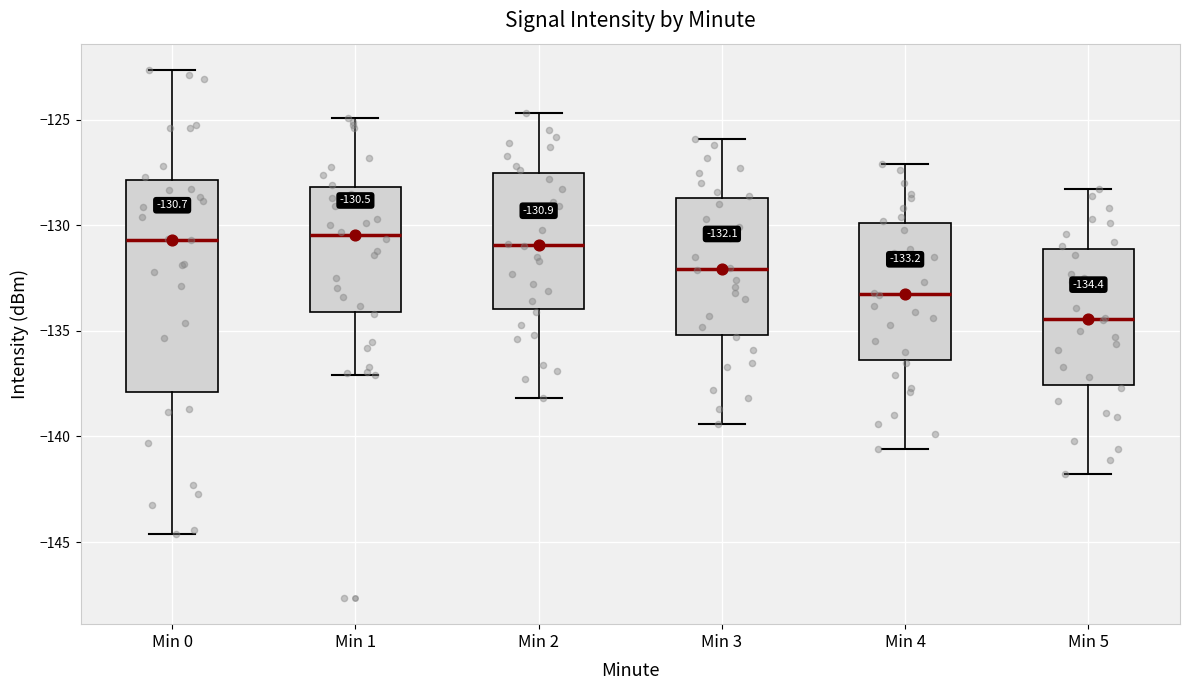

Which box has the lowest median line?

Min 5